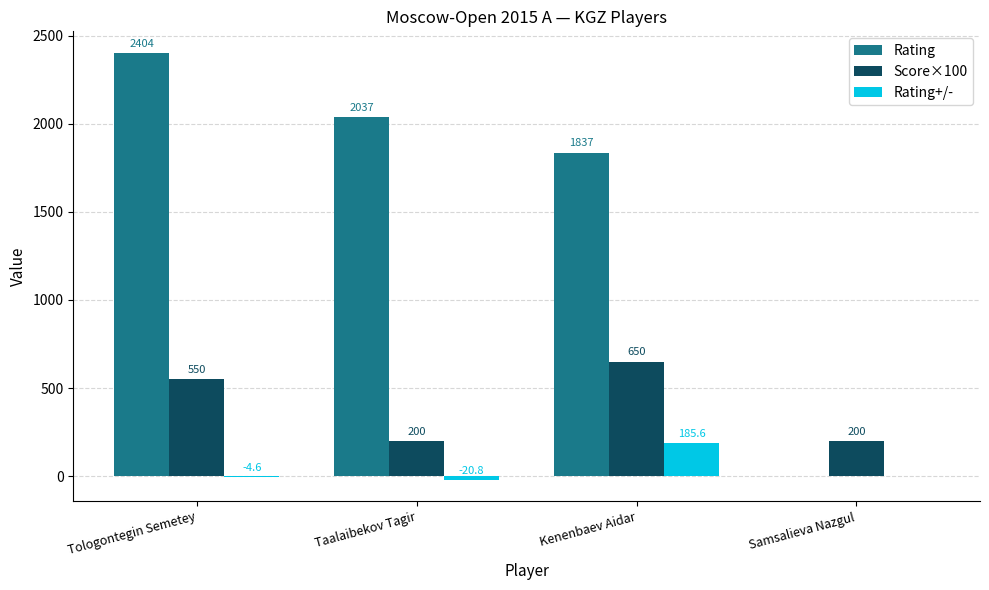

Which series changed the most between Tologontegin Semetey and Samsalieva Nazgul?

Rating